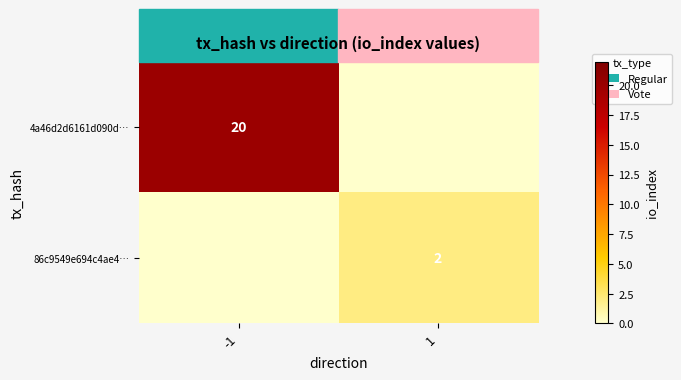

Which has a higher value, -1 or 1?

-1